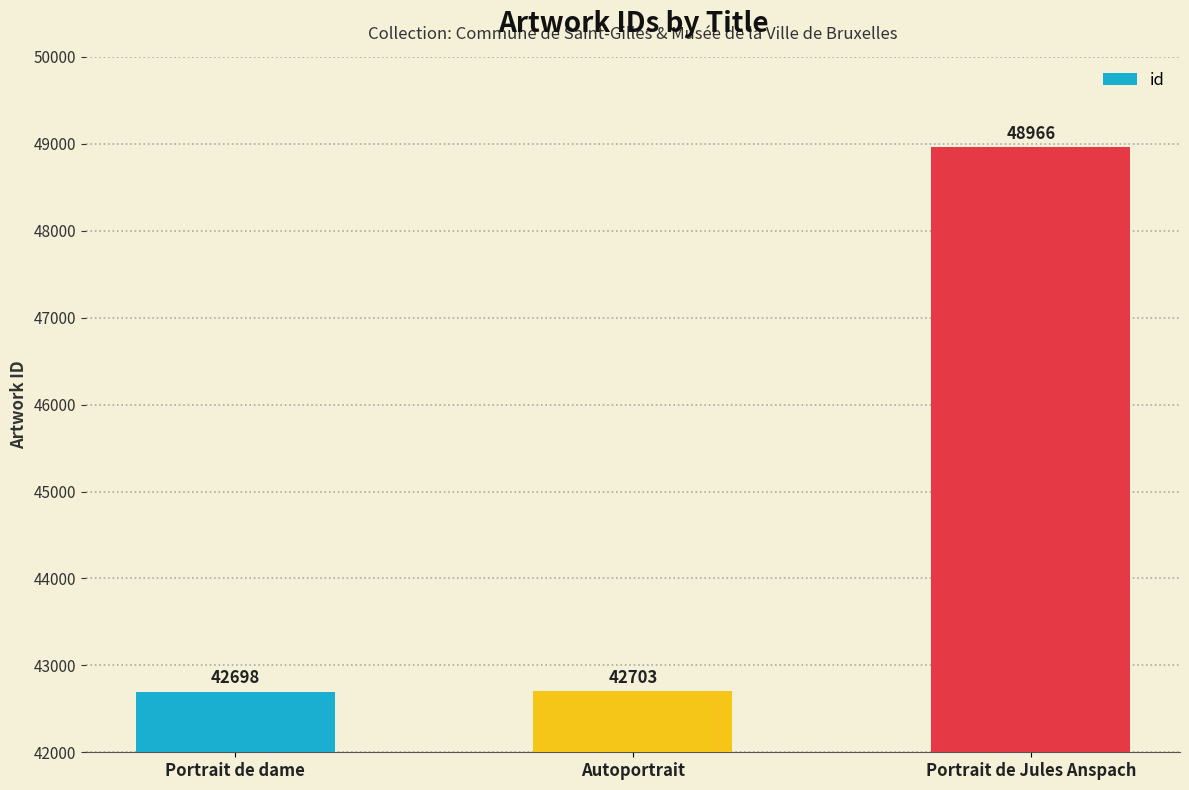

Reading right to left, what are all the values shown in this chart?

48966	42703	42698